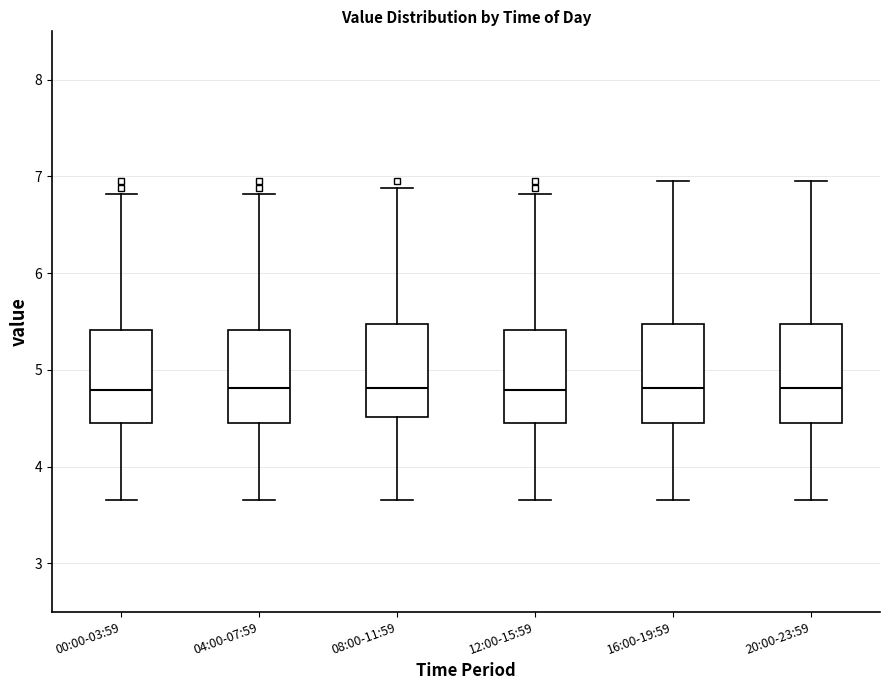

Where is the upper edge of the box for 04:00-07:59 on the y-axis? The values are not printed on the chart, so give them approximately, as read against the axis.

5.4